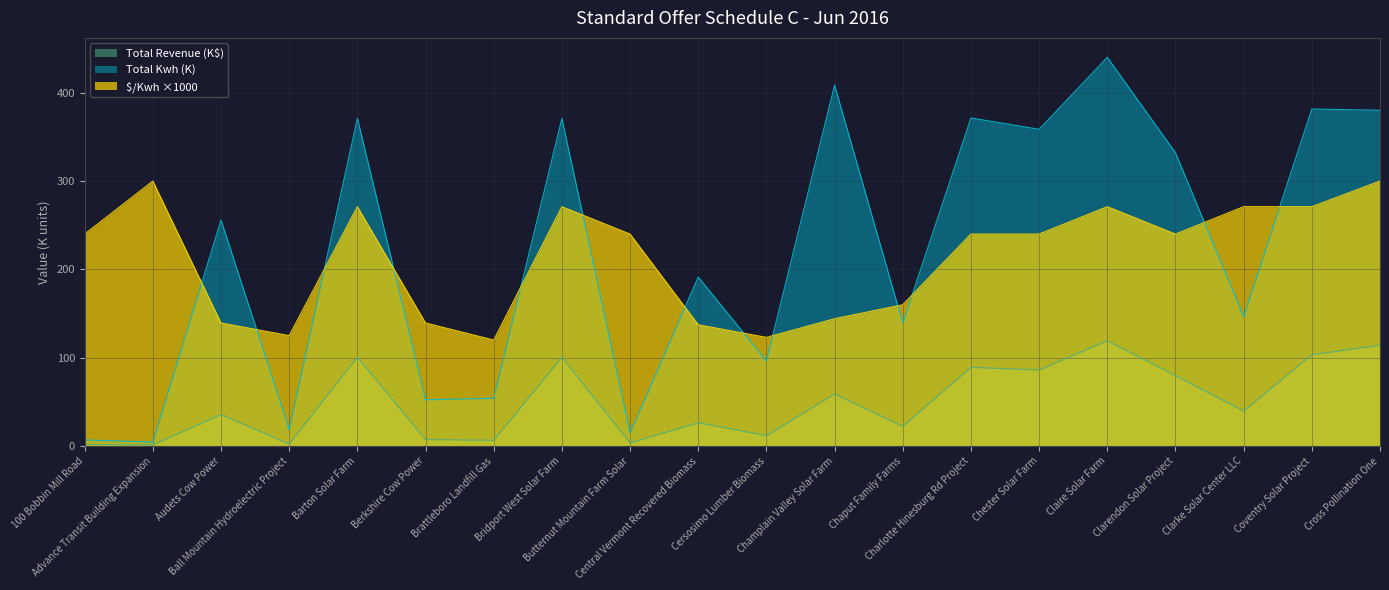

The value of Total Kwh at Clarendon Solar Project is 226.0. True or false?

False